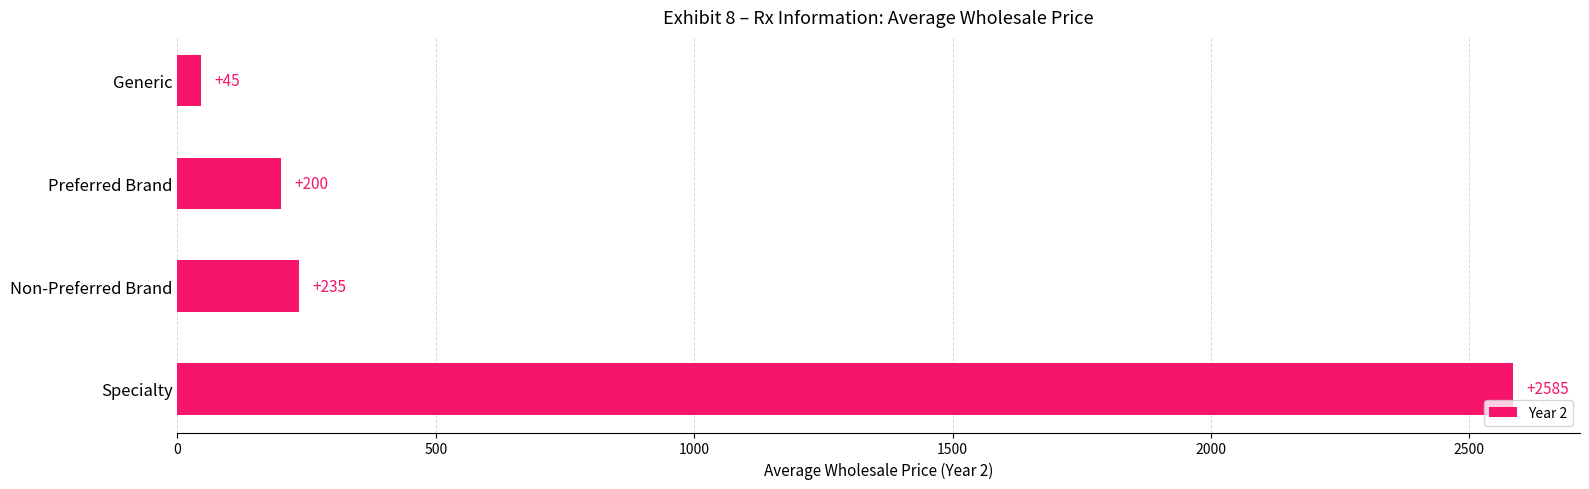

How many data points are less than 235?

2